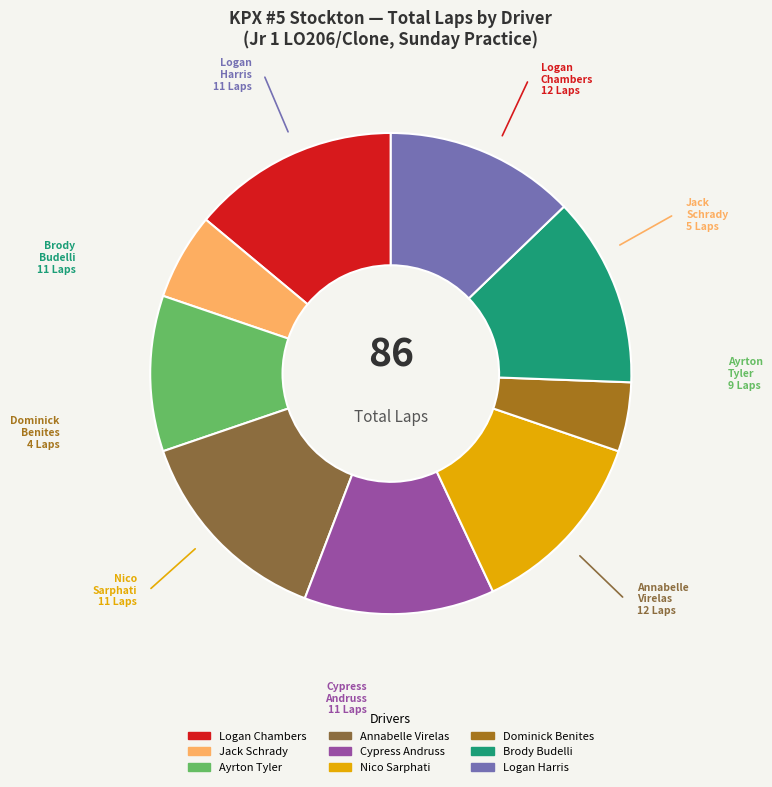

Which category has the smallest portion of the pie?

Dominick Benites